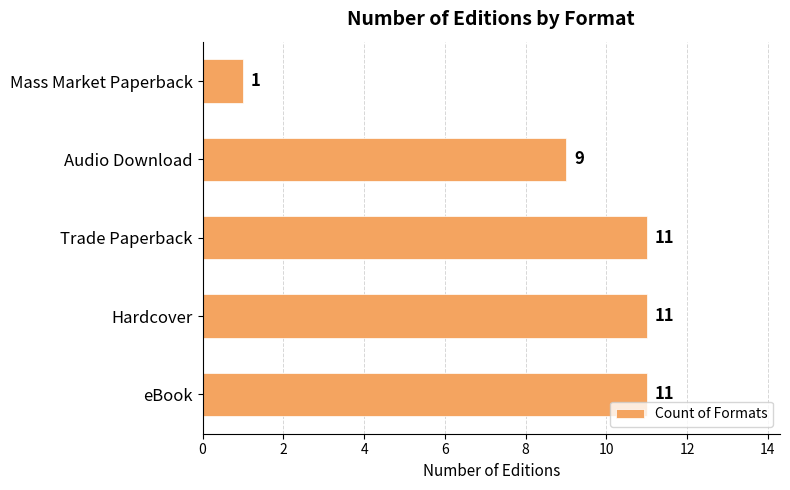

What is the minimum value shown in the chart?

1